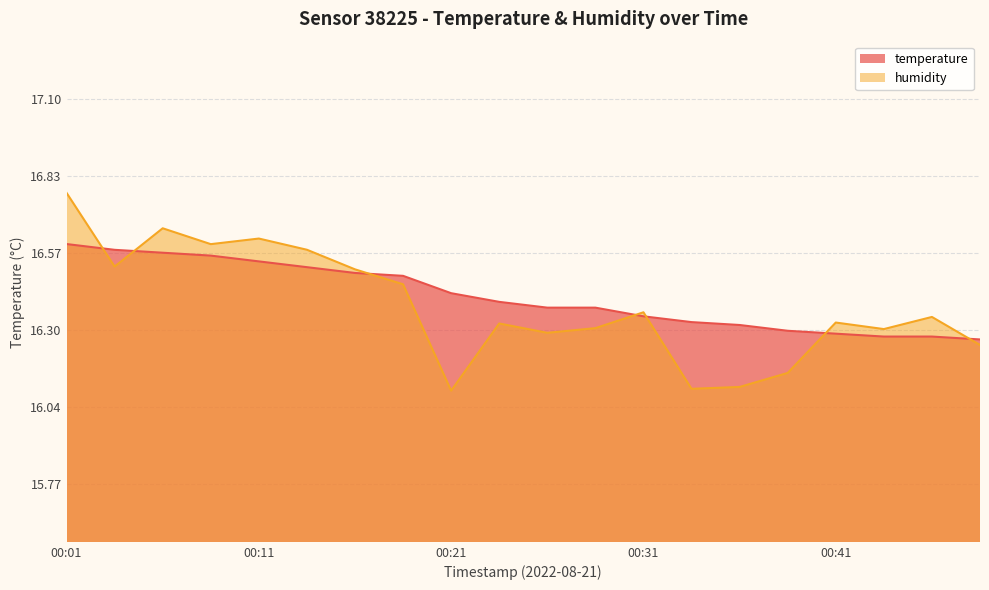

Which label corresponds to the largest value in the chart?

00:01